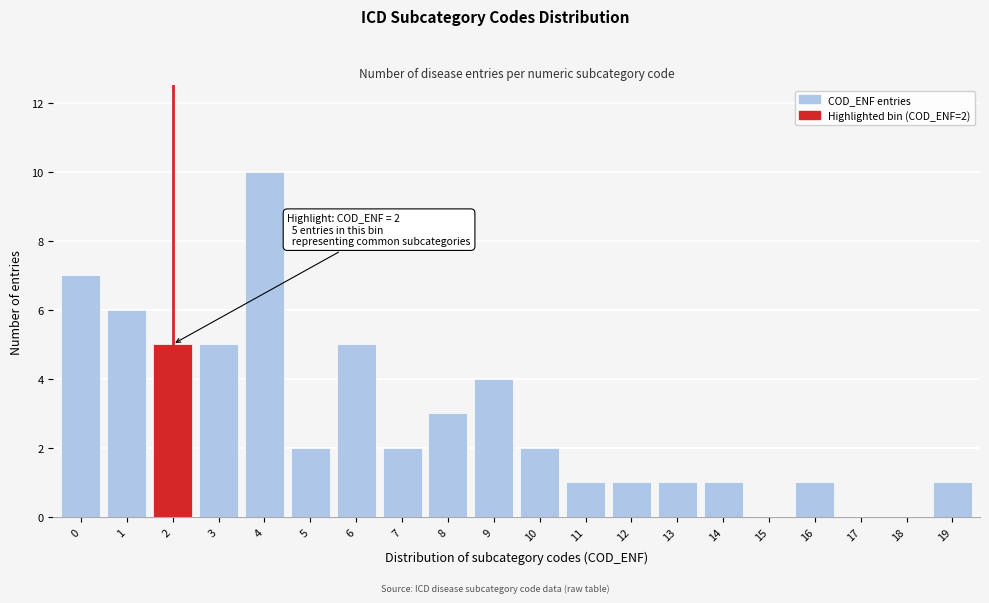

Reading left to right, extract all data points from this chart.

0=7	1=6	2=5	3=5	4=10	5=2	6=5	7=2	8=3	9=4	10=2	11=1	12=1	13=1	14=1	15=0	16=1	17=0	18=0	19=1